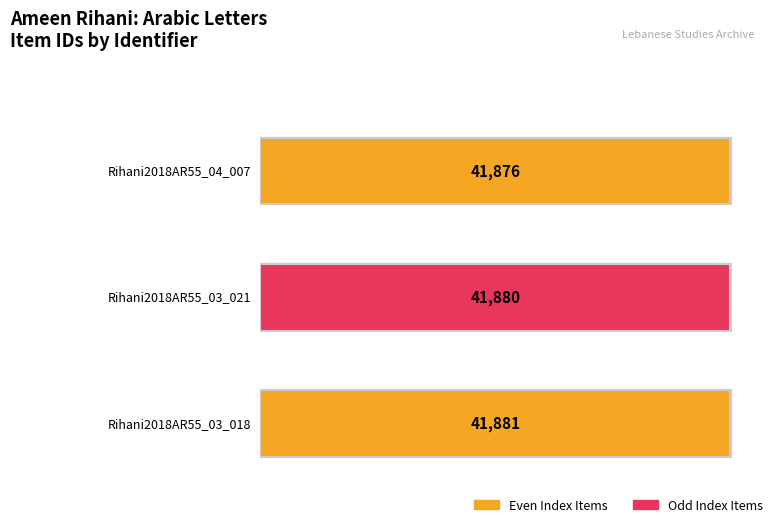

What is the minimum value shown in the chart?

41876